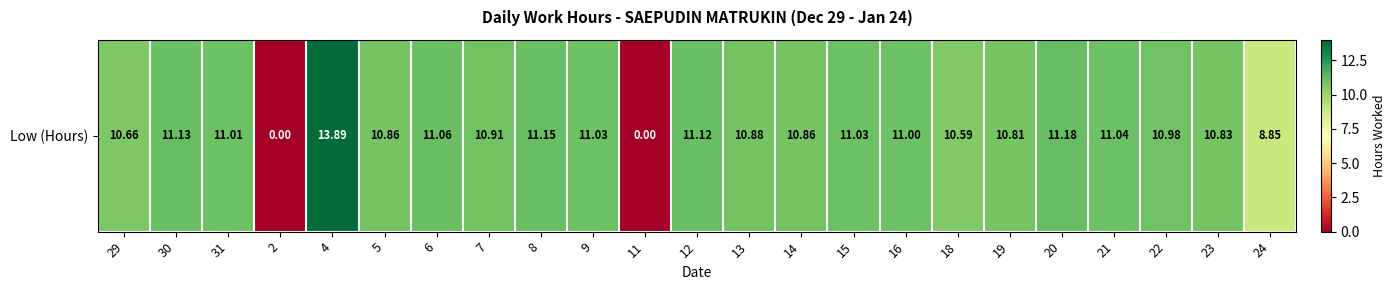

What is the ratio of the value at 13 to the value at 15?

1.0